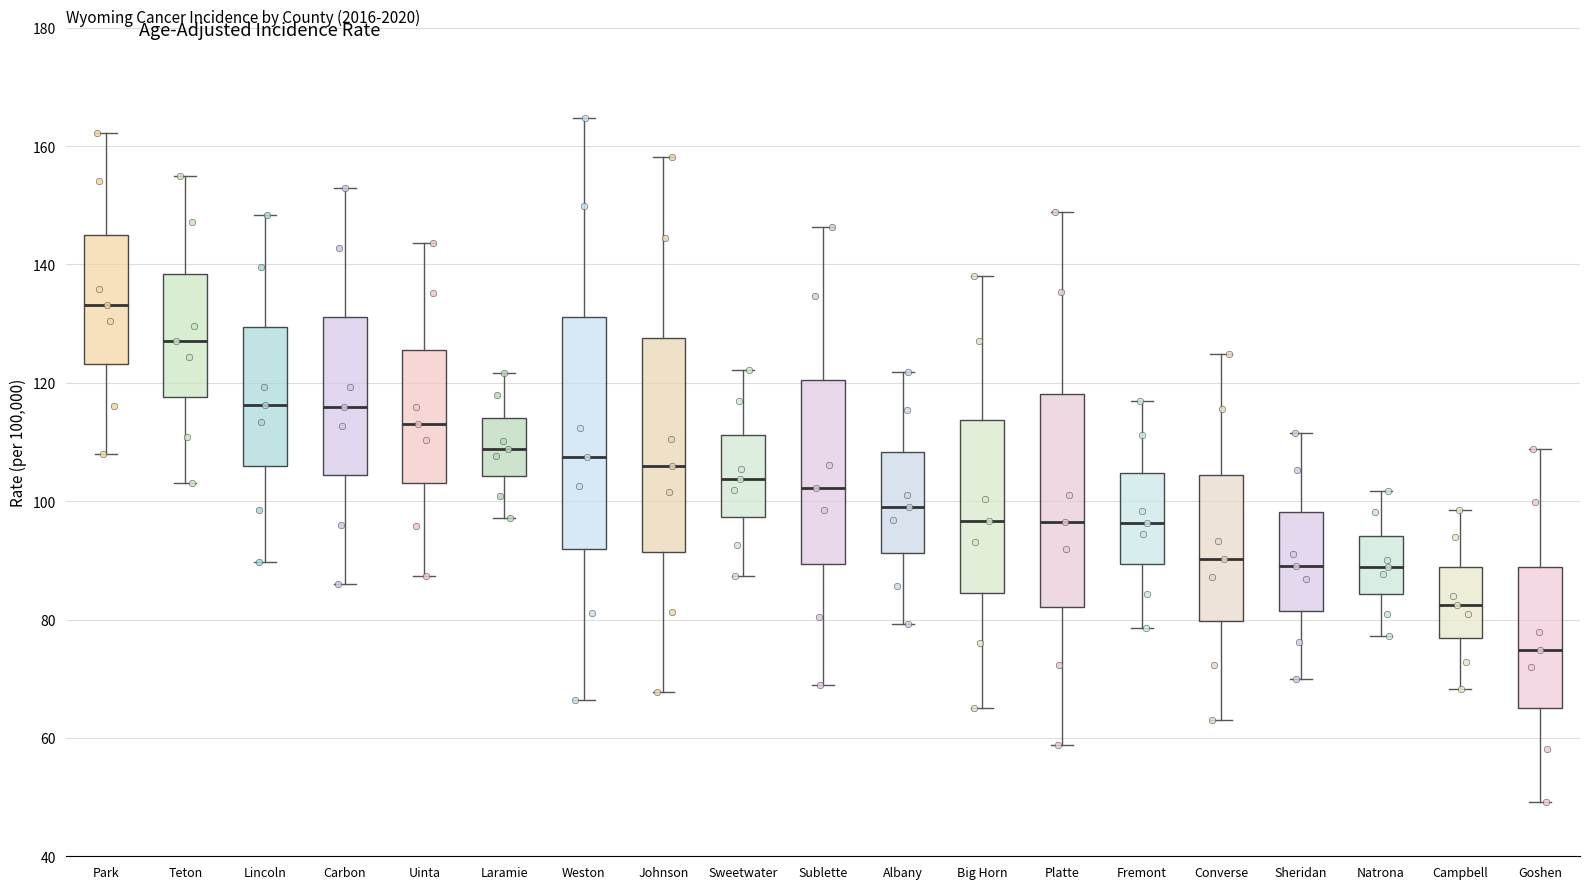

Where does the lower whisker of the box for Fremont end on the y-axis? The values are not printed on the chart, so give them approximately, as read against the axis.

78